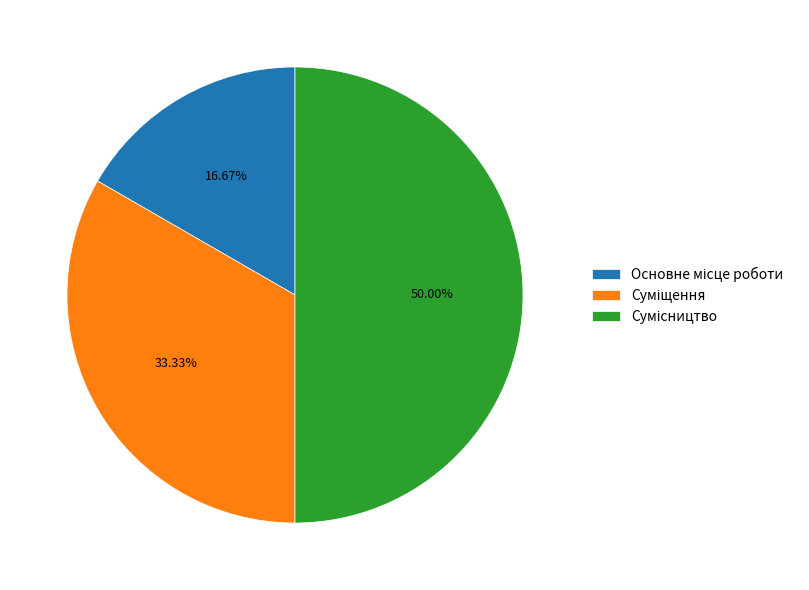

Is it true that Суміщення is 33% of the pie?

True